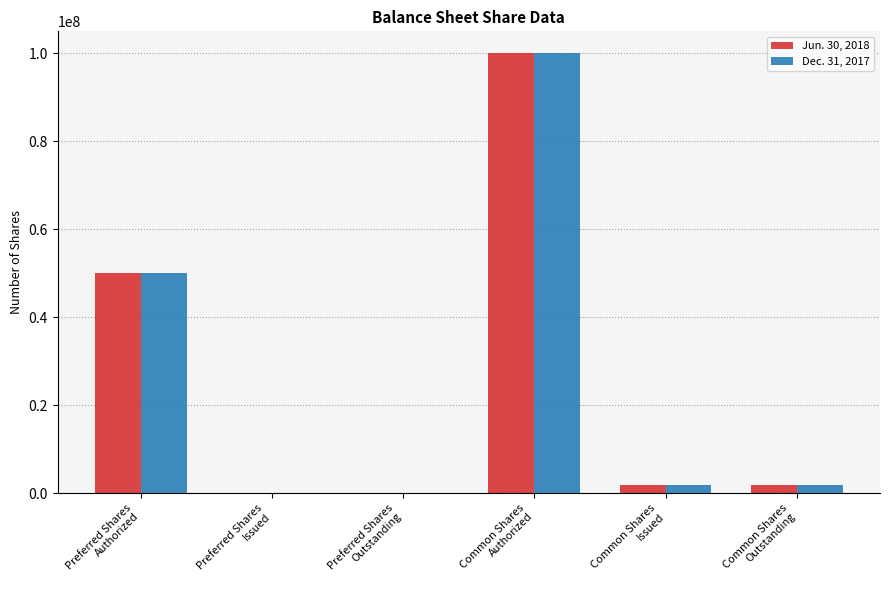

Reading right to left, list all the values displayed in this chart.

Jun. 30, 2018: Common Shares
Outstanding=1853207	Common Shares
Issued=1853207	Common Shares
Authorized=100000000	Preferred Shares
Outstanding=0	Preferred Shares
Issued=0	Preferred Shares
Authorized=50000000
Dec. 31, 2017: Common Shares
Outstanding=1853207	Common Shares
Issued=1853207	Common Shares
Authorized=100000000	Preferred Shares
Outstanding=0	Preferred Shares
Issued=0	Preferred Shares
Authorized=50000000